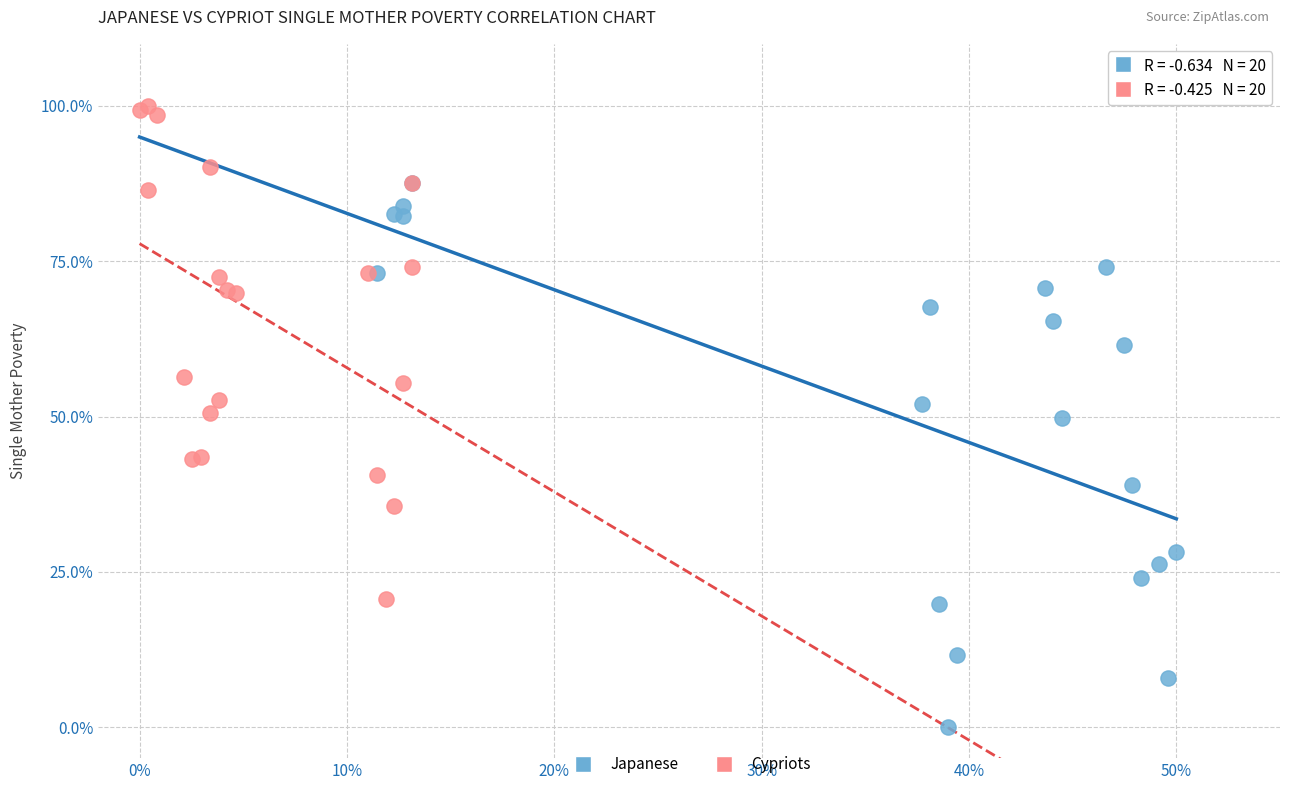

Which series contains the highest Y value?

Cypriots